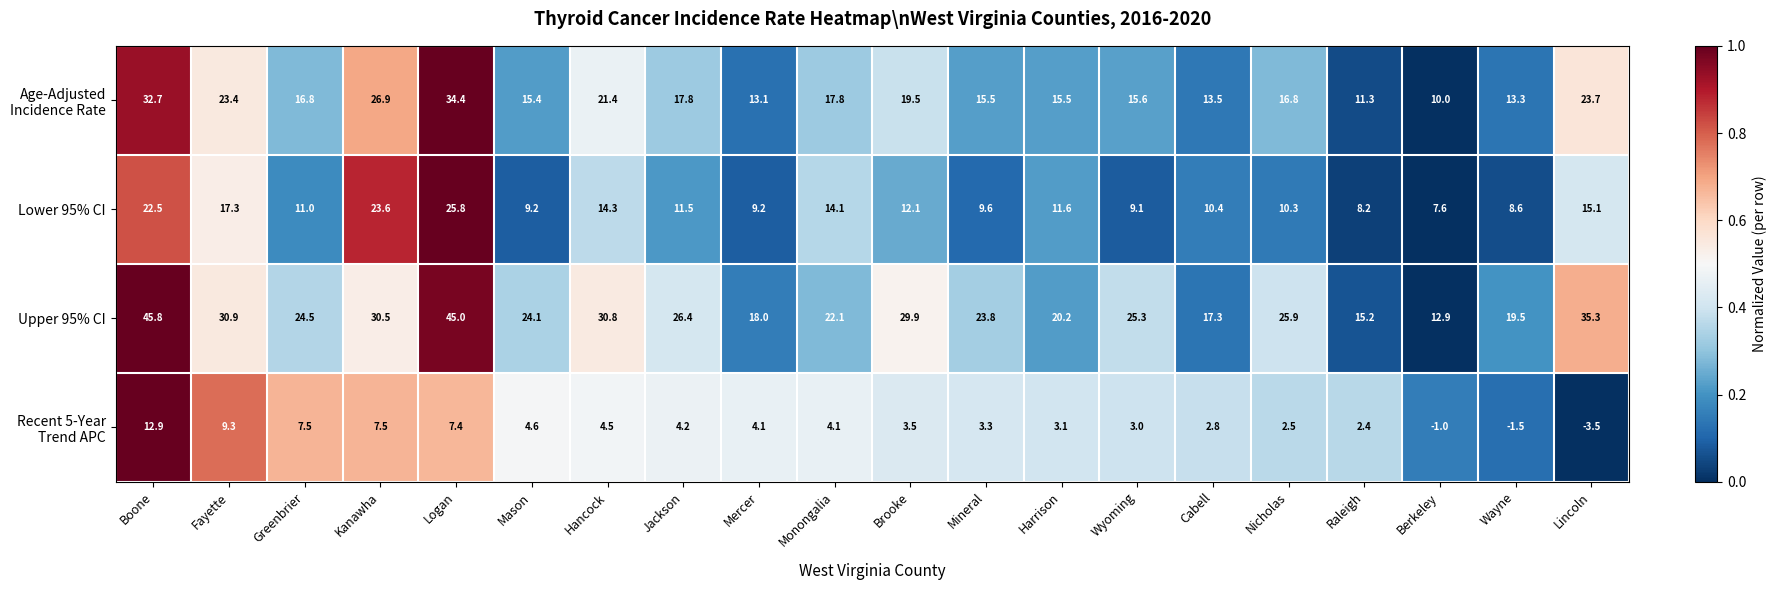

What is the spread (max minus min) of values at Mason?

19.5